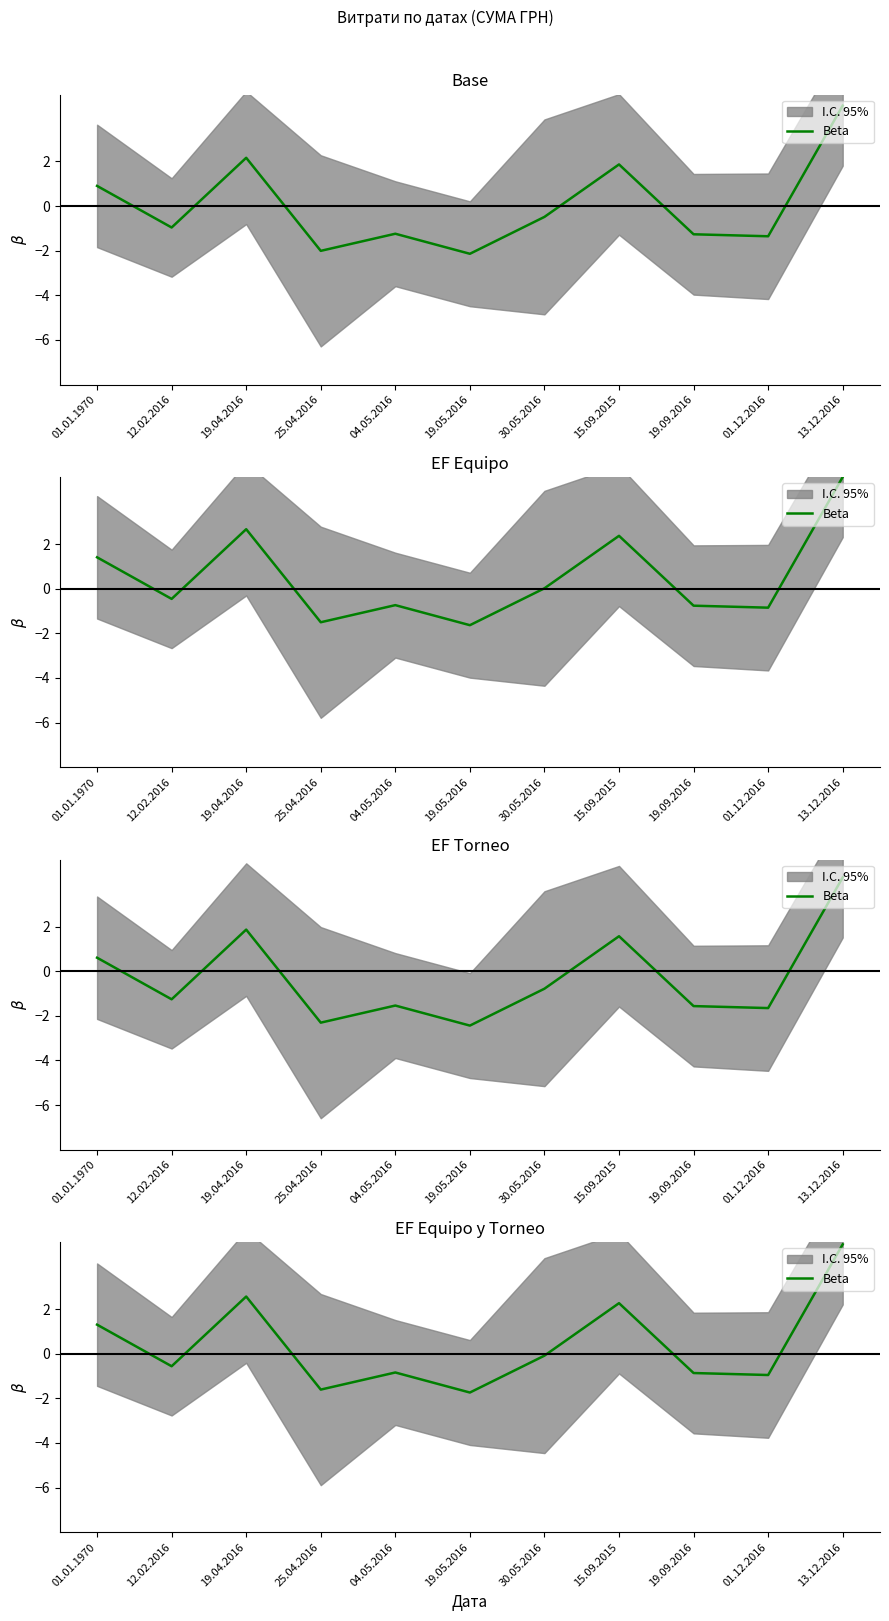

The chart shows a value of -1.0 at 01.12.2016. True or false?

True